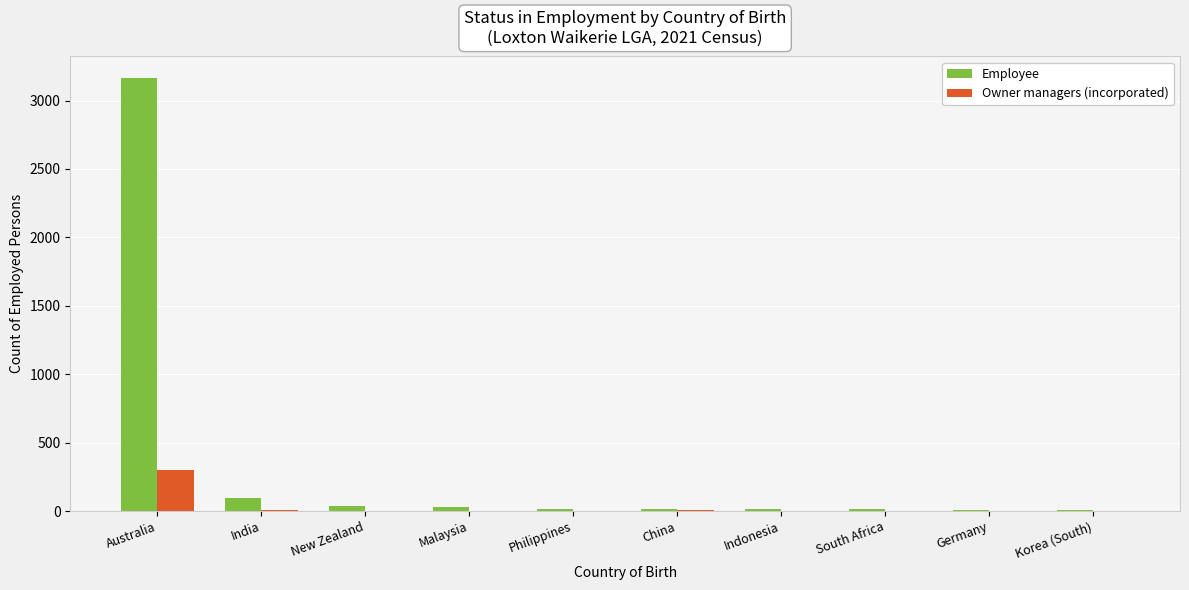

Where does the Employee series first go above 18?

Australia